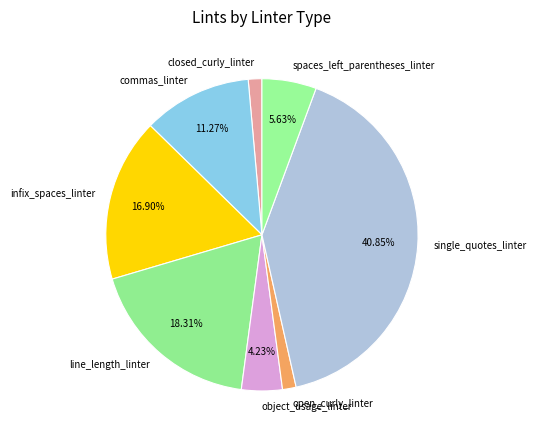

To the nearest percent, what is the combined percentage of infix_spaces_linter and open_curly_linter?

18%